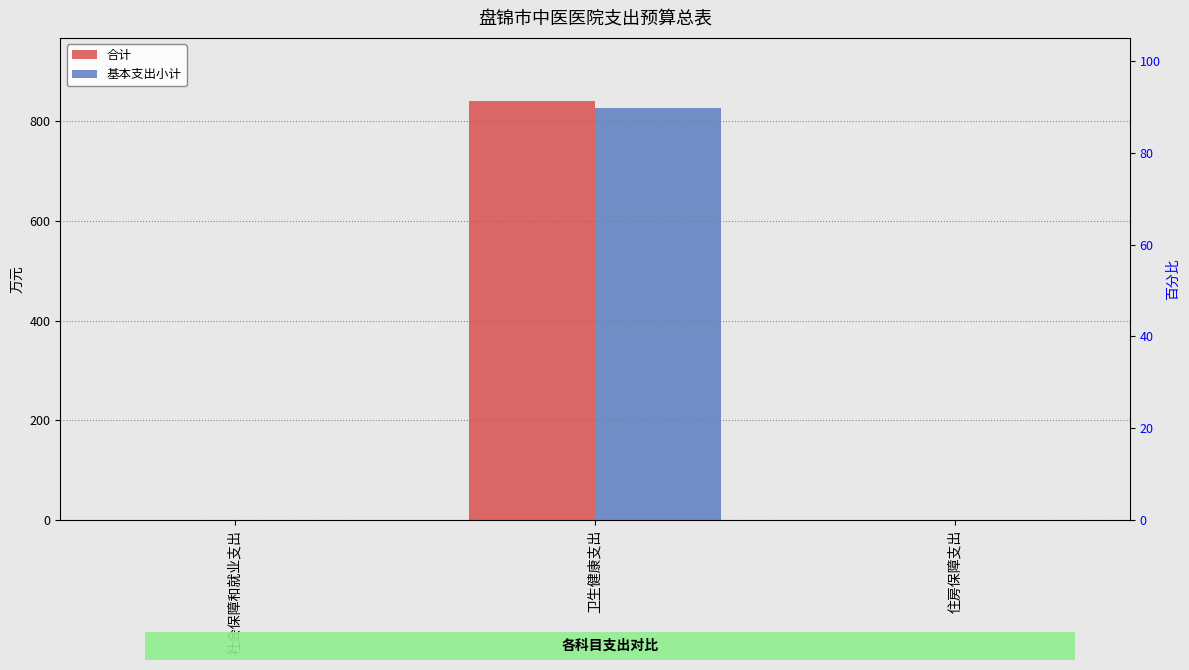

Rank the series by their average value, from lowest to highest.

基本支出小计, 合计